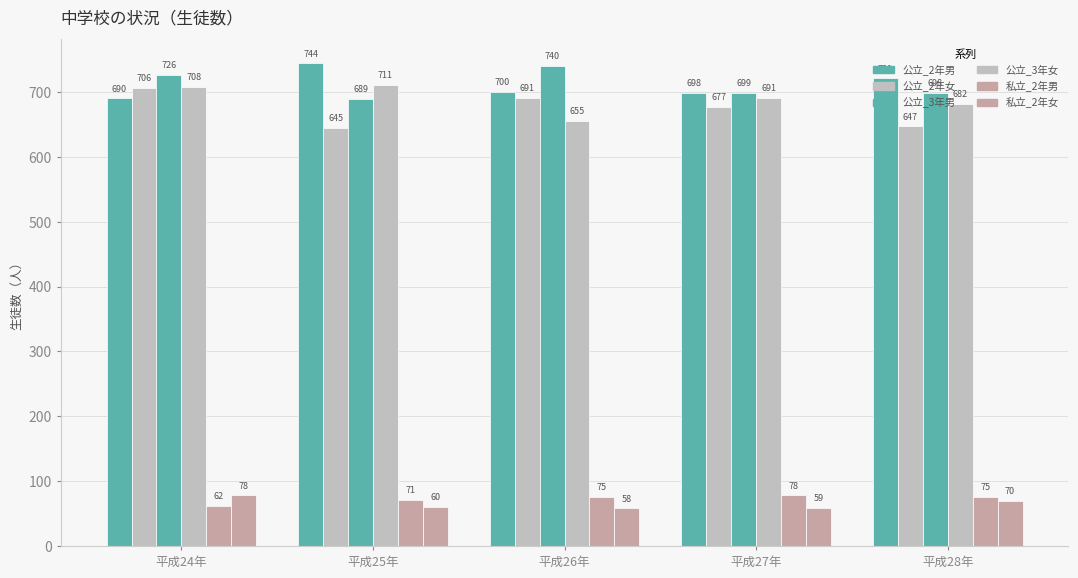

What value does the 公立_2年男 series have at 平成26年, to the nearest 5?

700